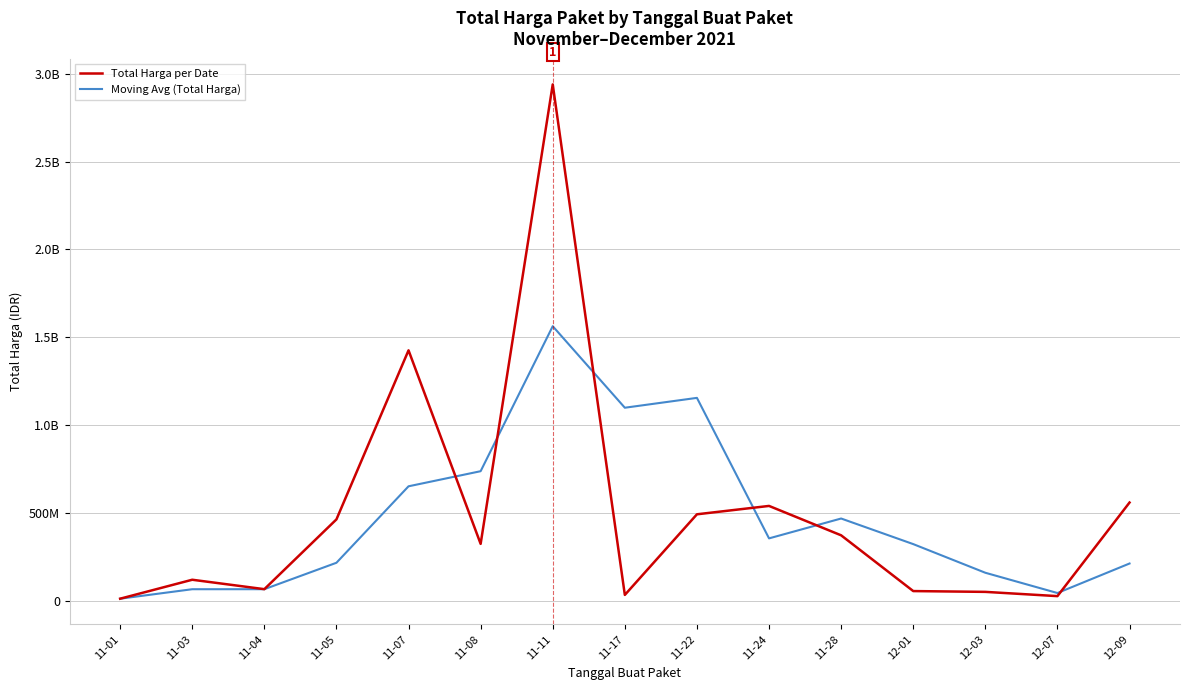

Reading left to right, transcribe all the data shown in this chart.

Total Harga per Date: 11-01=12787500.0	11-03=120613270.0	11-04=67019075.0	11-05=464002100.0	11-07=1425867900.0	11-08=324774000.0	11-11=2938963240.0	11-17=34292000.0	11-22=493000000.0	11-24=540634200.0	11-28=373404000.0	12-01=56152800.0	12-03=51601000.0	12-07=27412000.0	12-09=559971000.0
Moving Avg (Total Harga): 11-01=12787500.0	11-03=66700385.0	11-04=66806615.0	11-05=217211481.7	11-07=652296358.3	11-08=738214666.7	11-11=1563201713.3	11-17=1099343080.0	11-22=1155418413.3	11-24=355975400.0	11-28=469012733.3	12-01=323397000.0	12-03=160385933.3	12-07=45055266.7	12-09=212994666.7